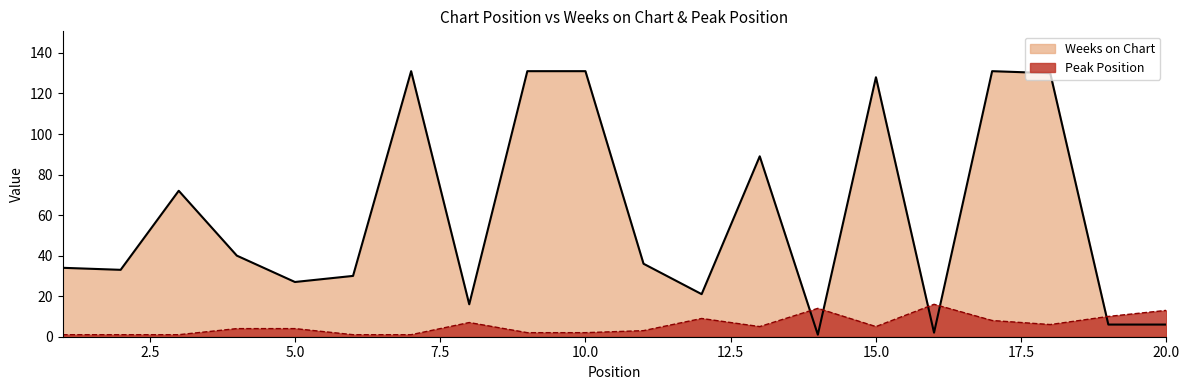

Where is the first local minimum for Peak Position?

13